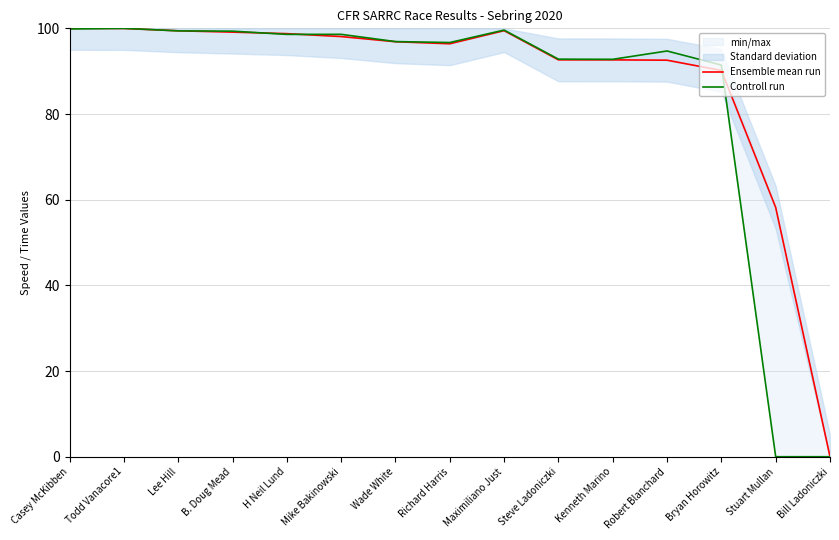

How many data points in Ensemble mean run are above 96?

9